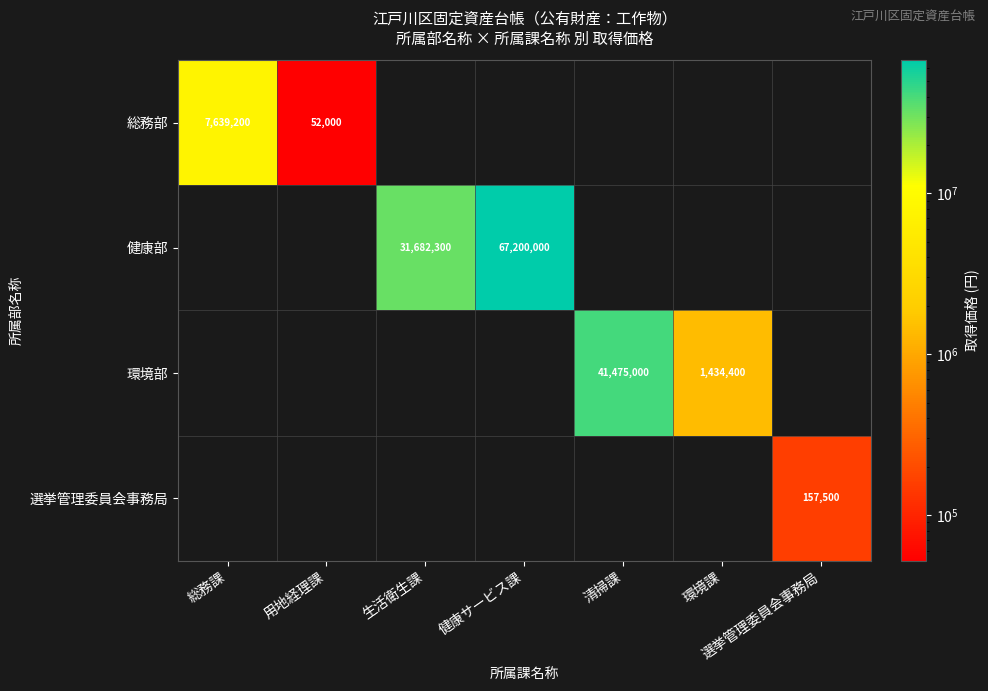

True or false: 選挙管理委員会事務局 has a value of 99544 at 選挙管理委員会事務局.

False